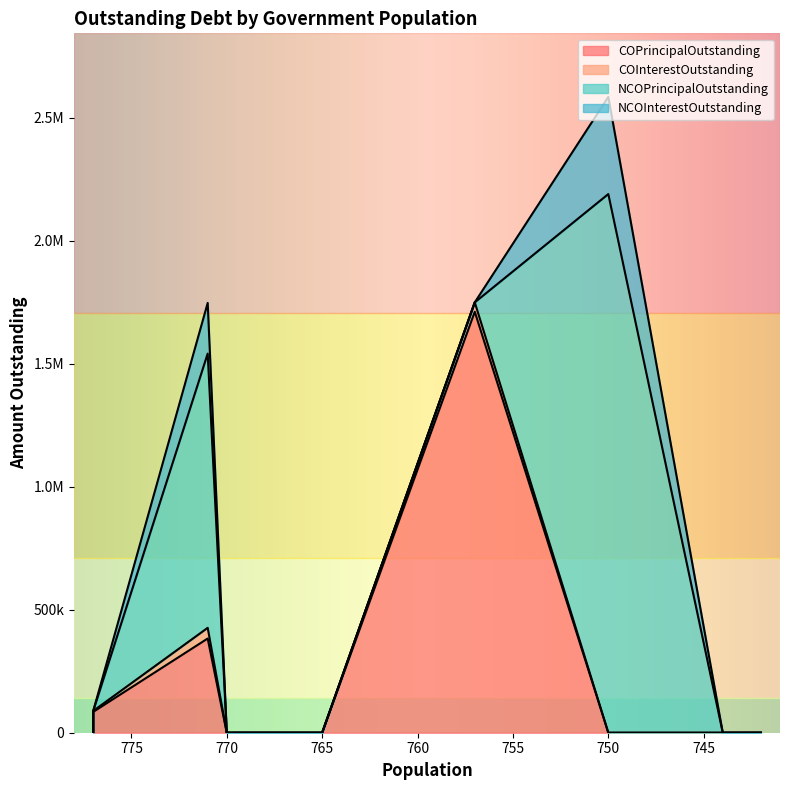

How many lines are shown in the chart?

4